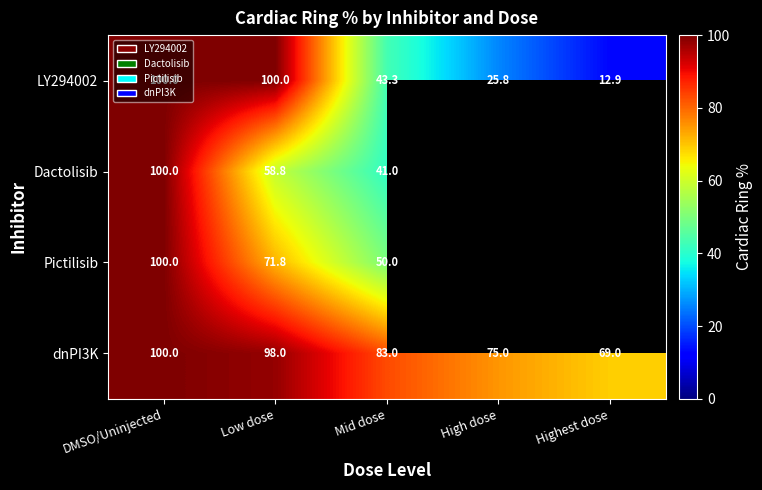

At how many categories does at least one series exceed 95?

2